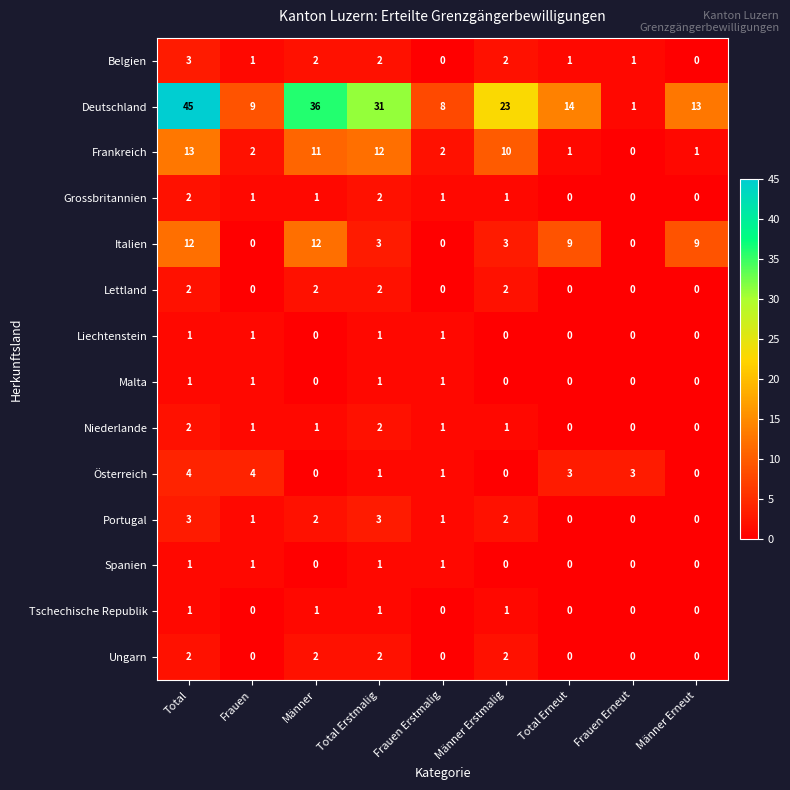

Where does the Portugal series first go above 1?

Total